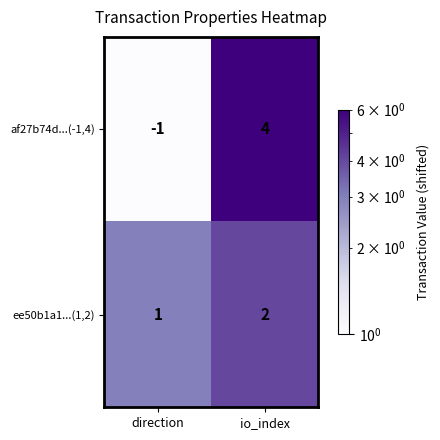

At which category is the sum across all series the highest?

io_index